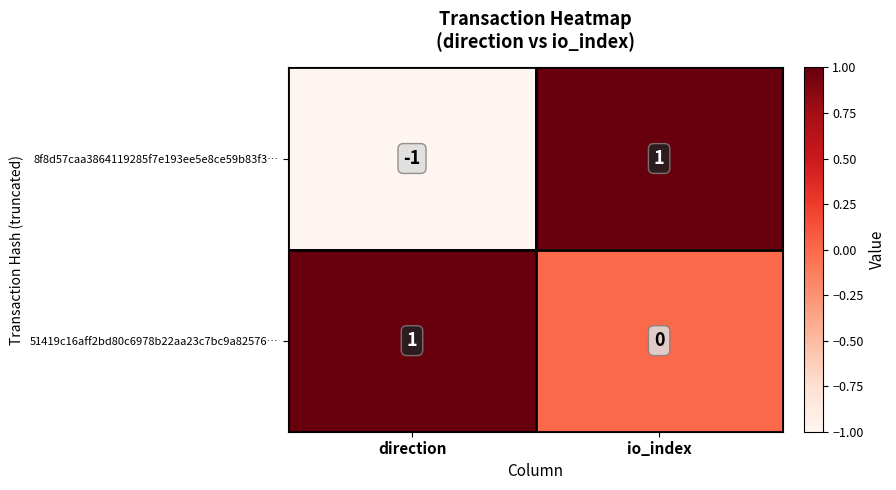

Which series has the widest spread of values?

8f8d57caa3864119285f7e193ee5e8ce59b83f3…